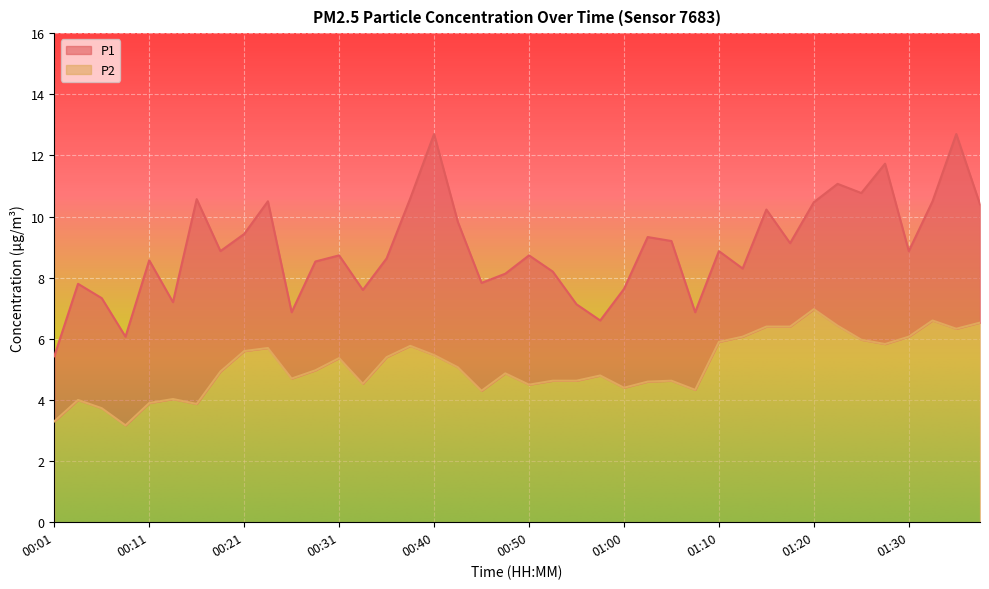

The value of P2 at 00:31 is 5.4. True or false?

True